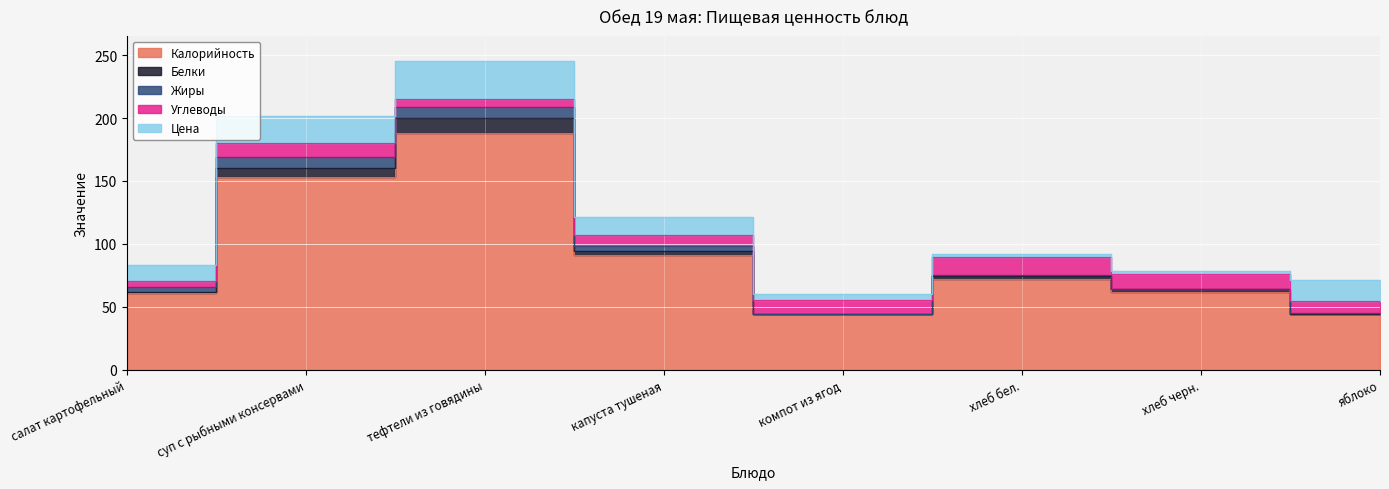

Rank the series at тефтели из говядины from highest to lowest value.

Калорийность, Цена, Белки, Жиры, Углеводы